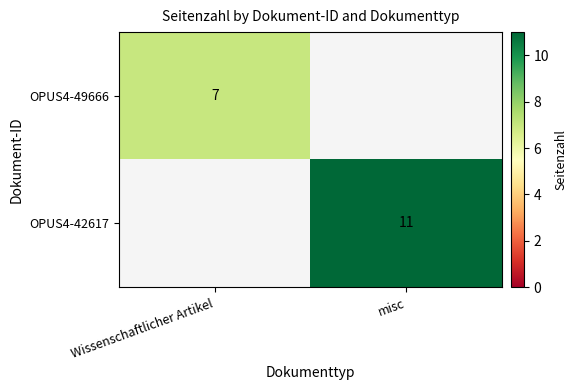

Between misc and Wissenschaftlicher Artikel, which is larger?

Wissenschaftlicher Artikel